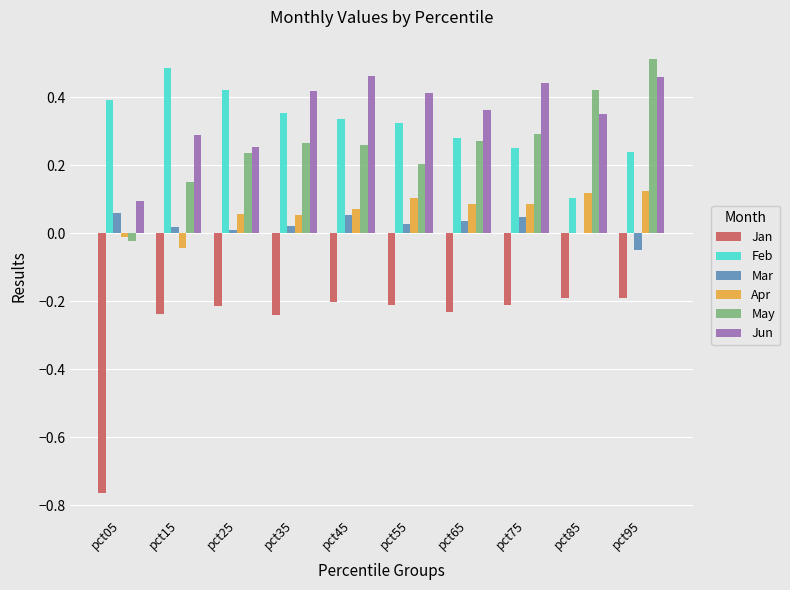

Are the bars horizontal?

No